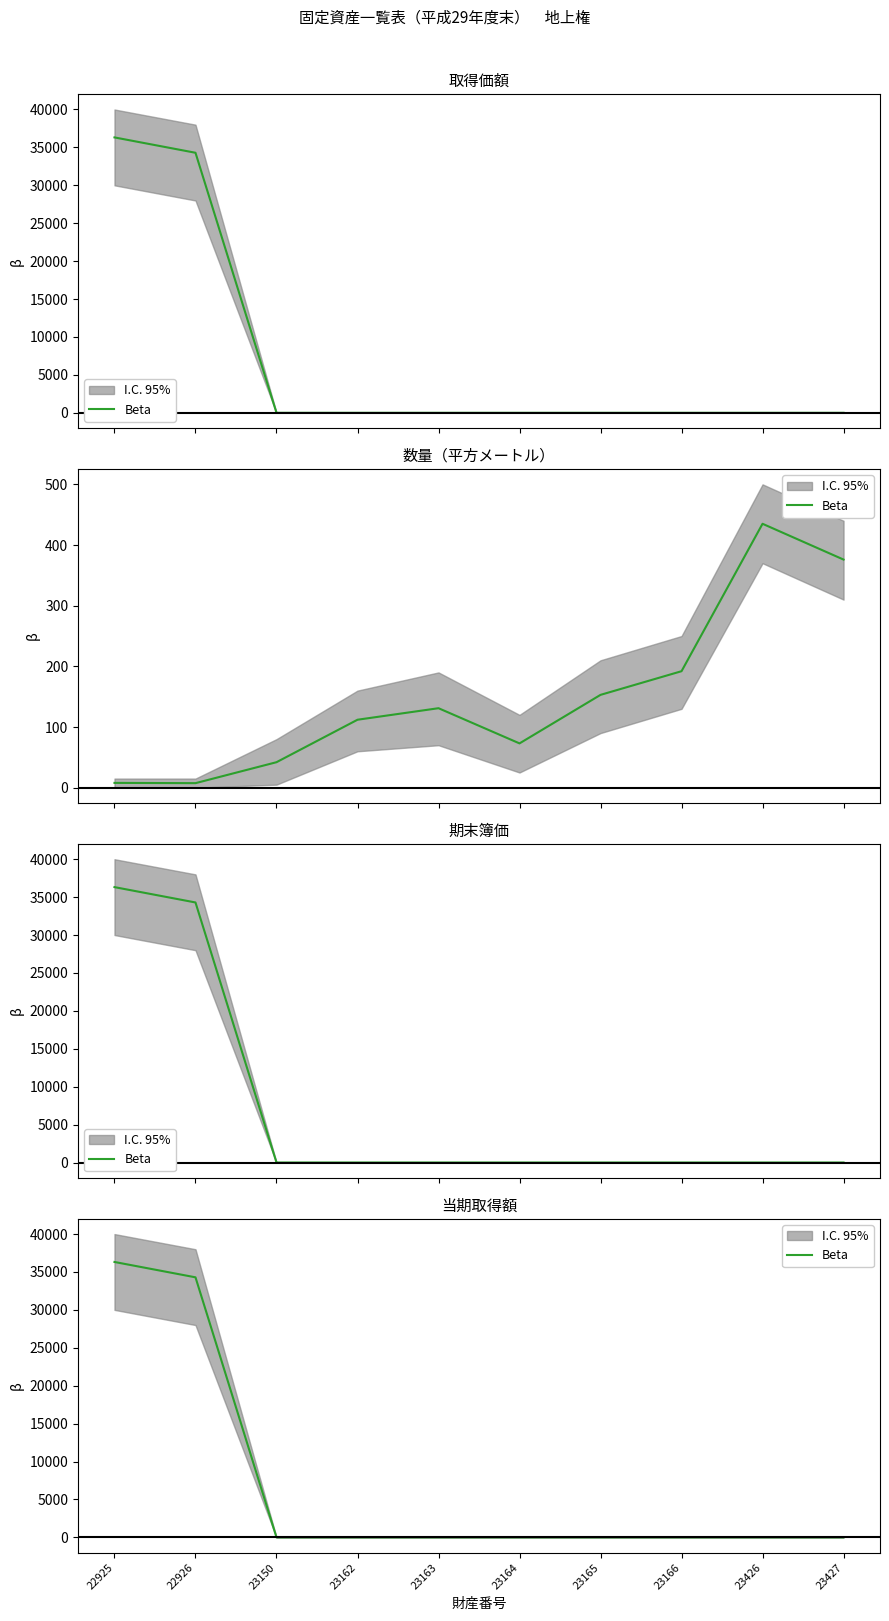

True or false: the data shows 0 at 23150.

True